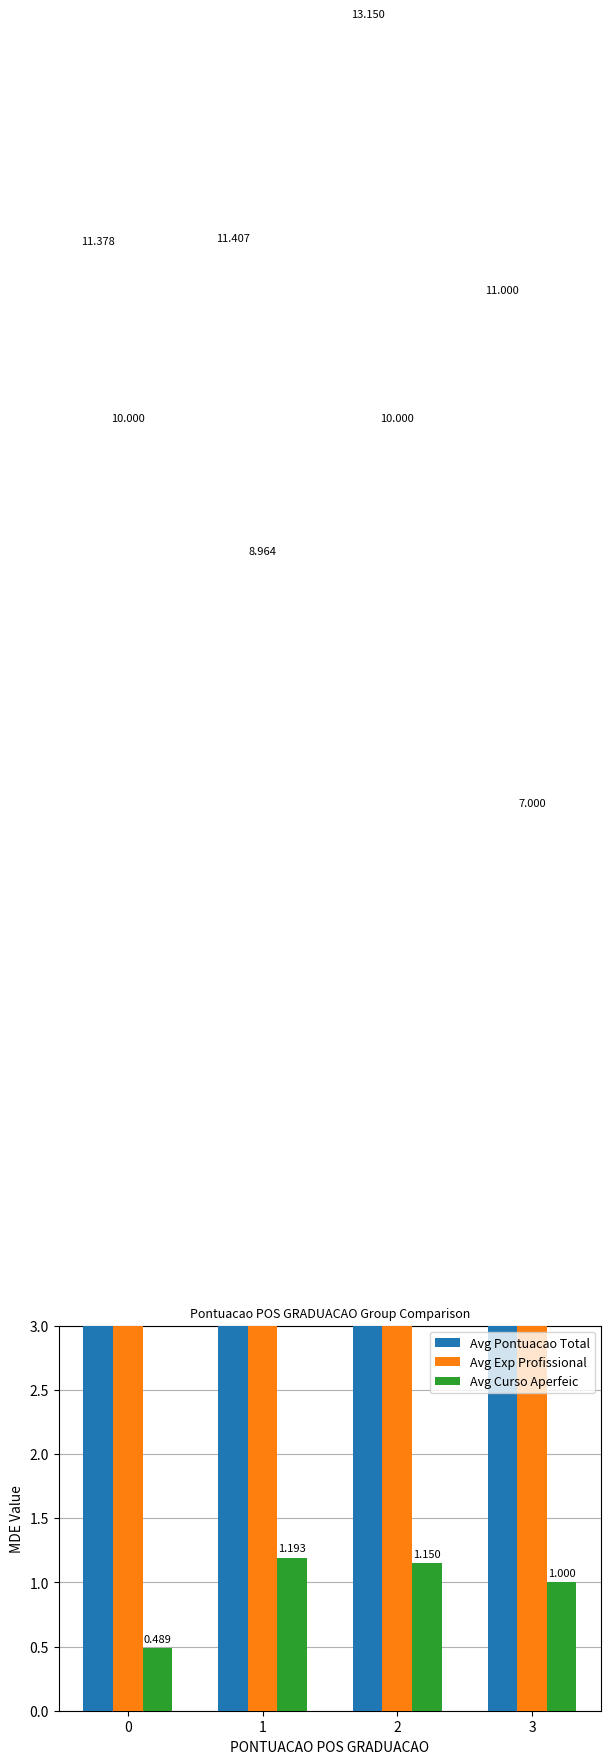

What are all the series names shown in the legend?

Avg Pontuacao Total, Avg Exp Profissional, Avg Curso Aperfeic